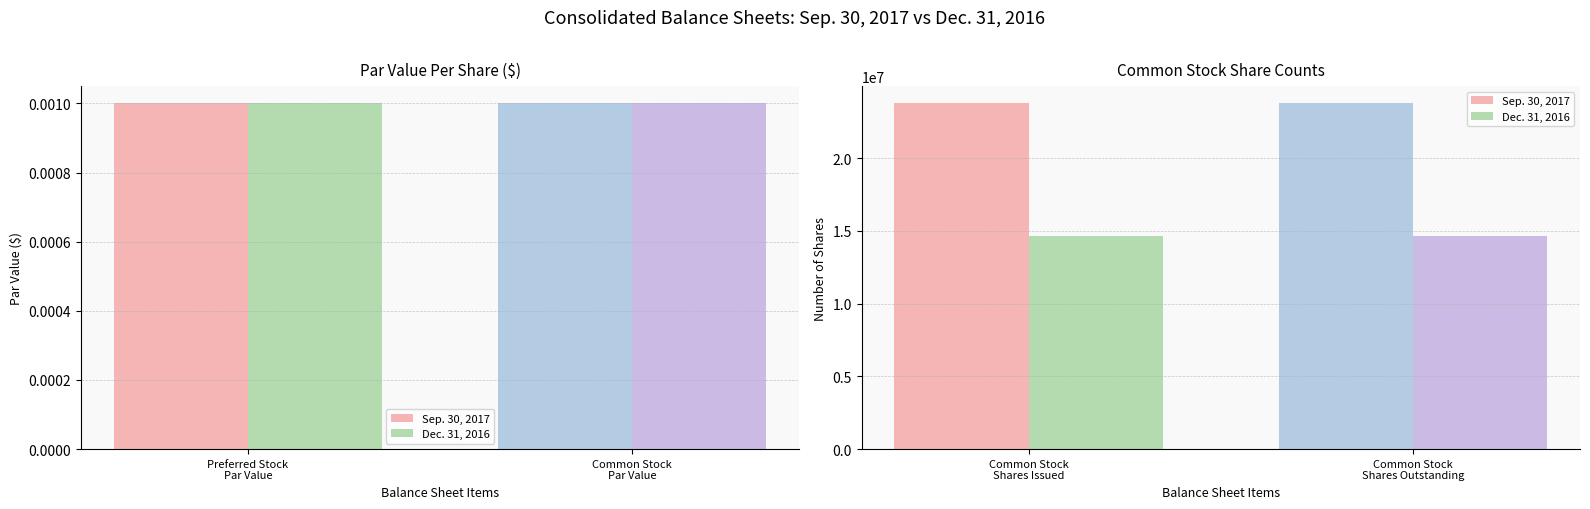

Rank the categories by Dec. 31, 2016 value from lowest to highest.

Common Stock Shares Issued, Common Stock Shares Outstanding